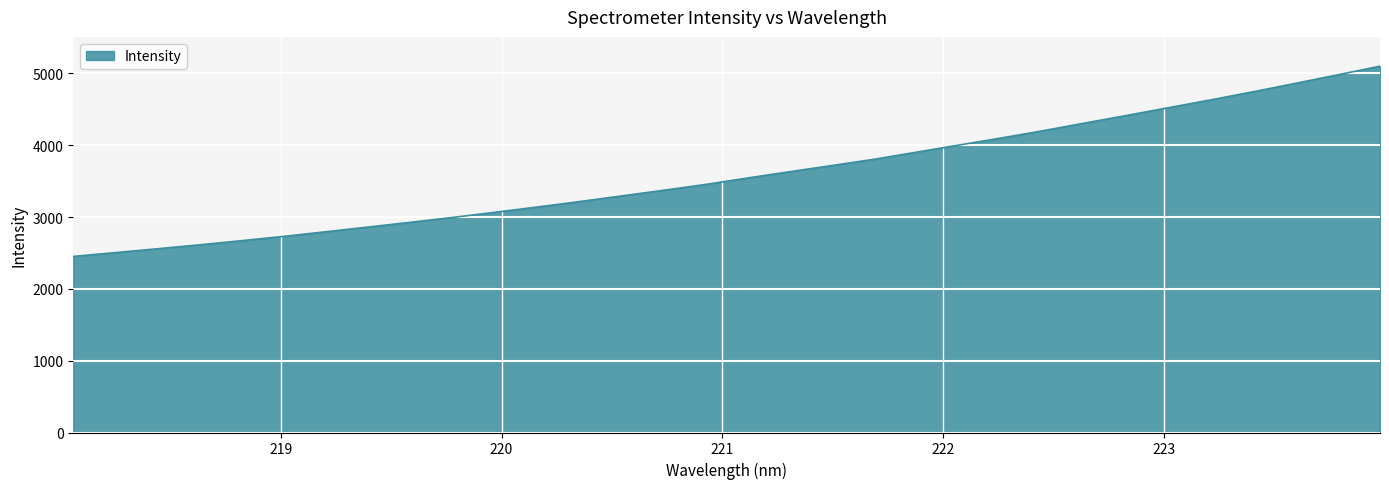

What is the minimum value shown in the chart?

2451.5